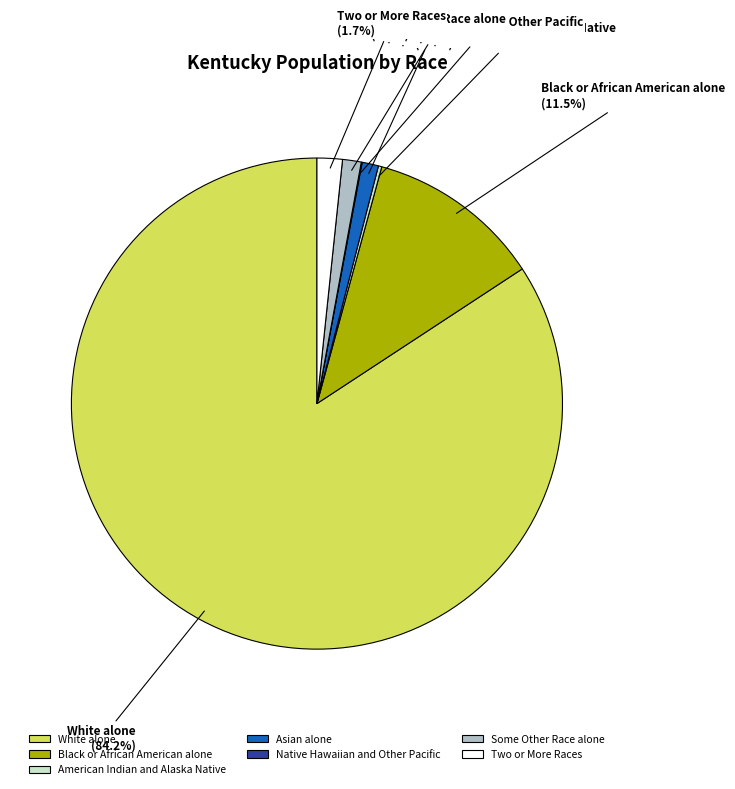

What is the largest slice in the pie chart?

White alone